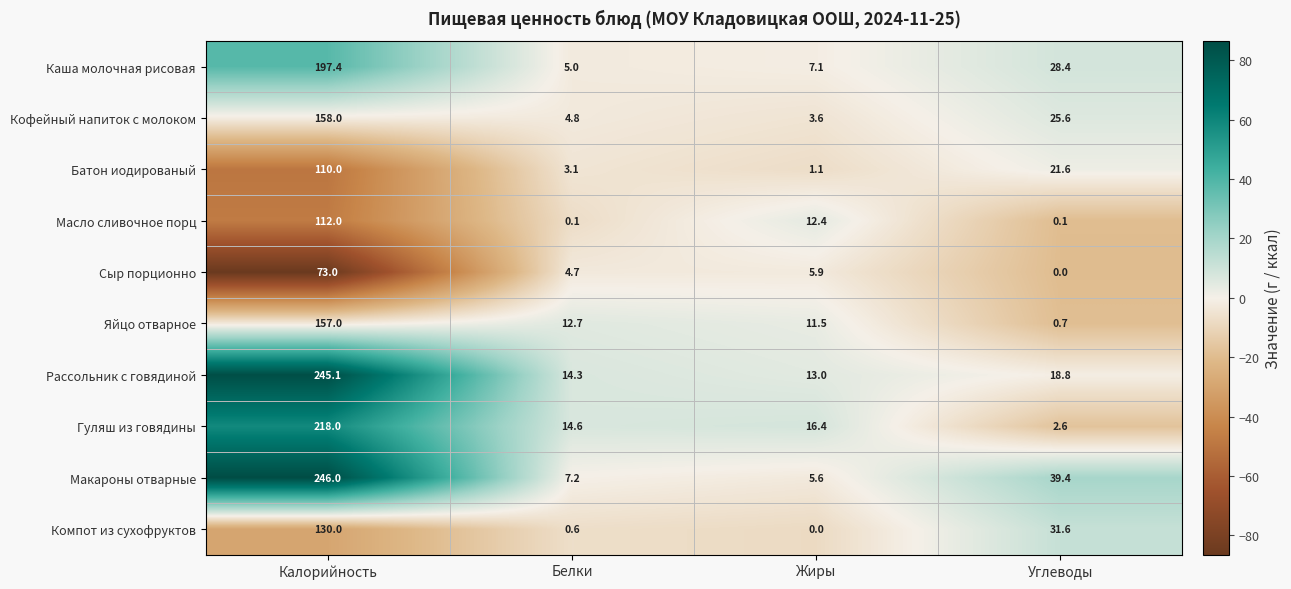

Which series changed the most between Калорийность and Жиры?

Макароны отварные